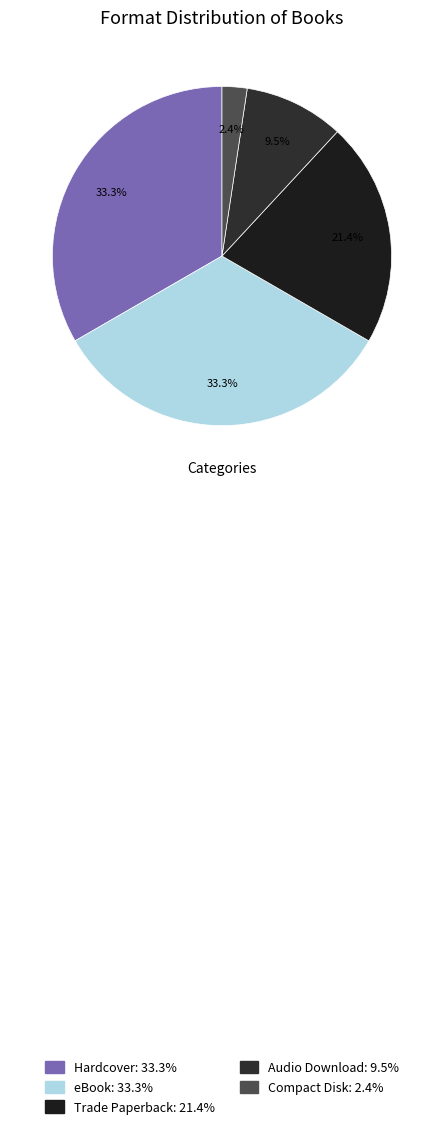

Which has a higher value, eBook or Trade Paperback?

eBook